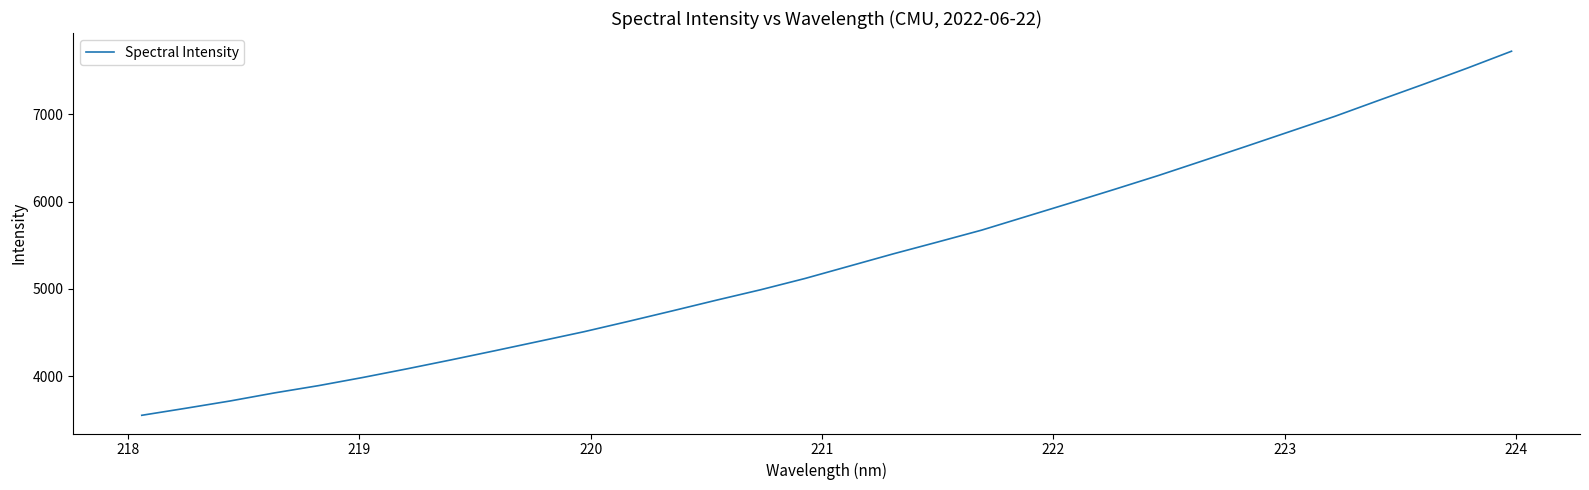

What is the difference between the maximum and minimum values?

4172.3